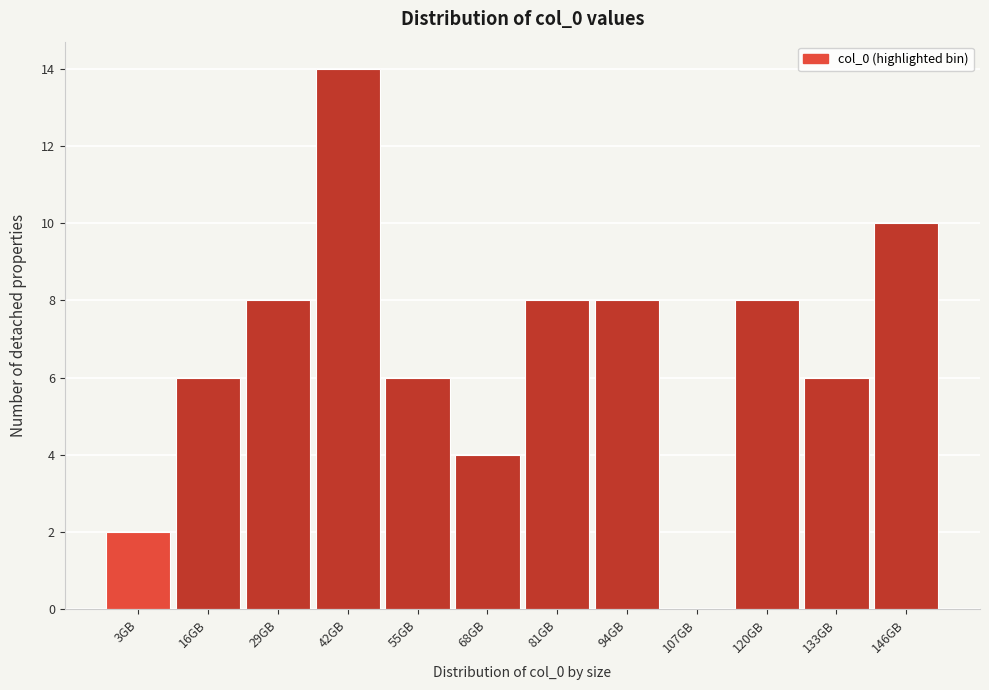

Reading left to right, list all the values displayed in this chart.

3GB=2	16GB=6	29GB=8	42GB=14	55GB=6	68GB=4	81GB=8	94GB=8	107GB=0	120GB=8	133GB=6	146GB=10